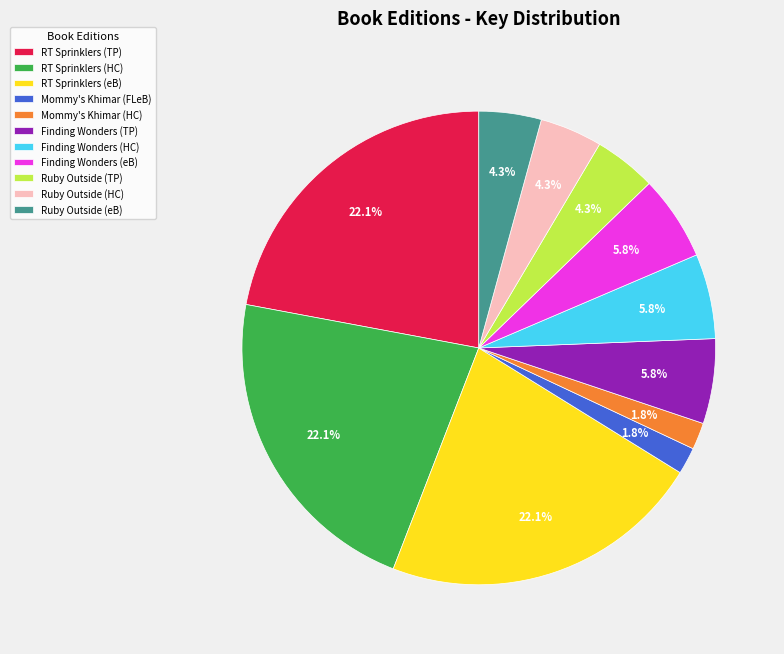

What is the ratio of the value at Mommy's Khimar (HC) to the value at Ruby Outside (eB)?

0.4